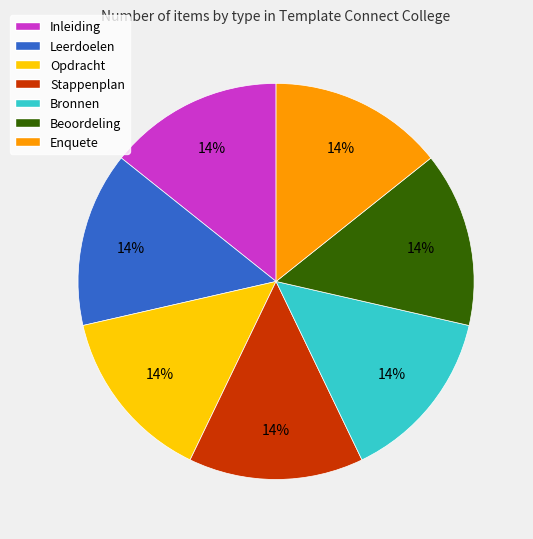

Count the number of slices in the pie.

7